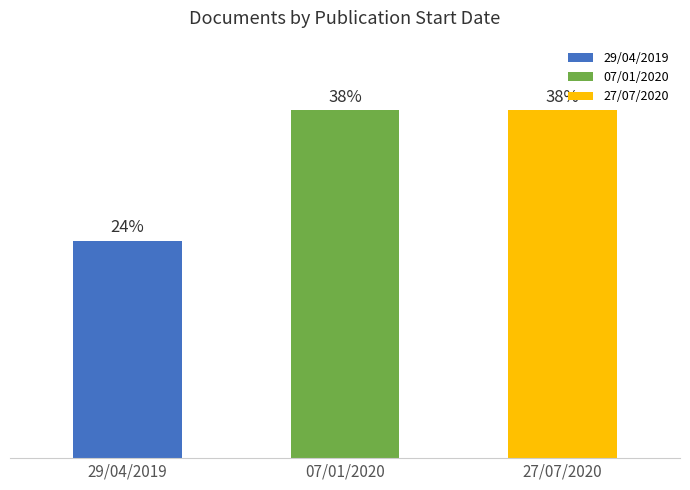

Are the bars grouped side by side (vs. stacked)?

No